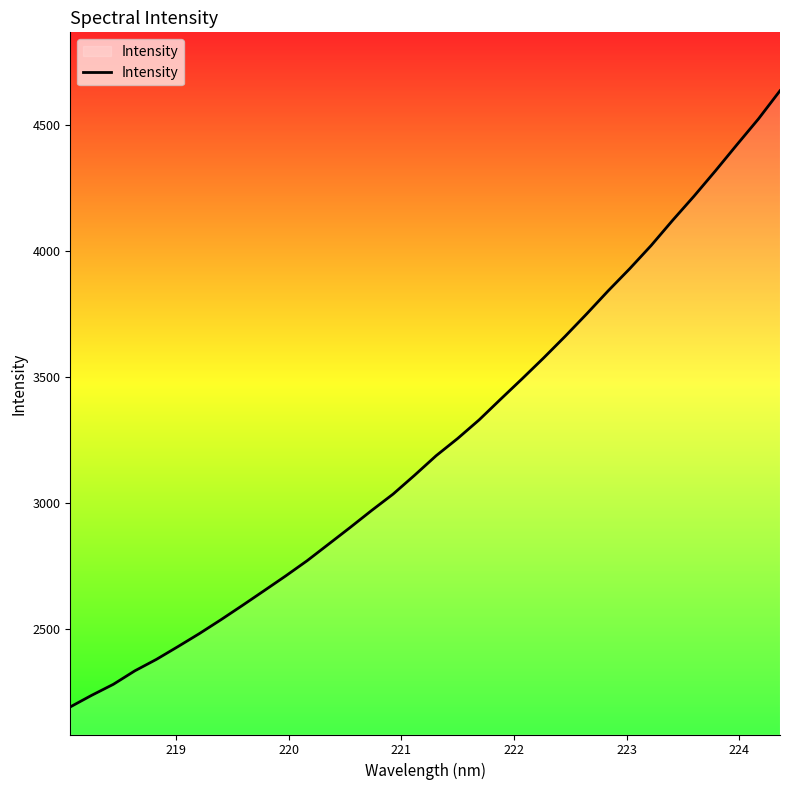

What is the greatest value displayed?

4637.6